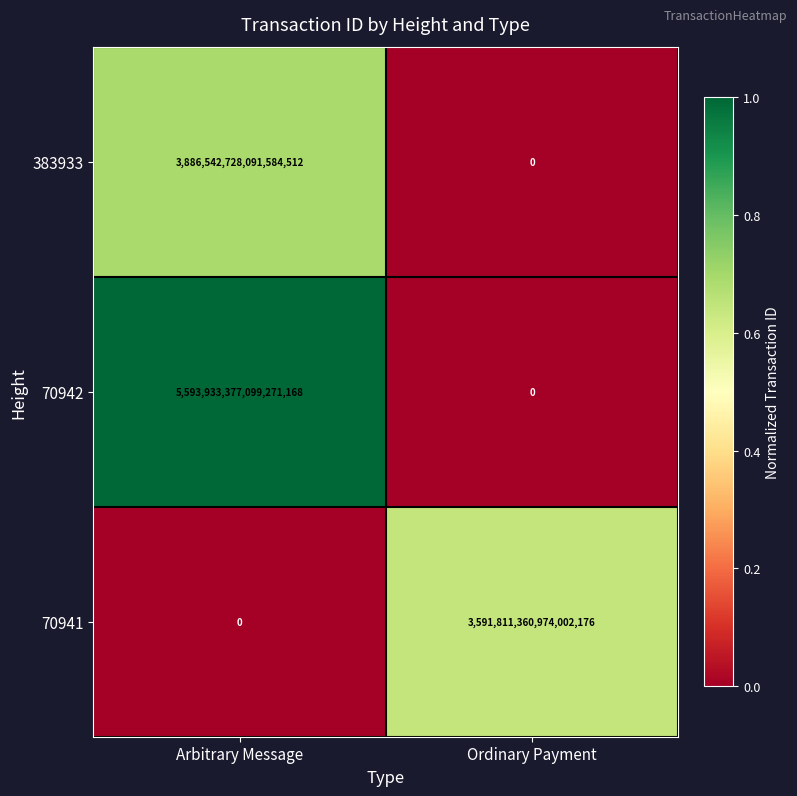

At which label does 70942 reach its peak?

Arbitrary Message